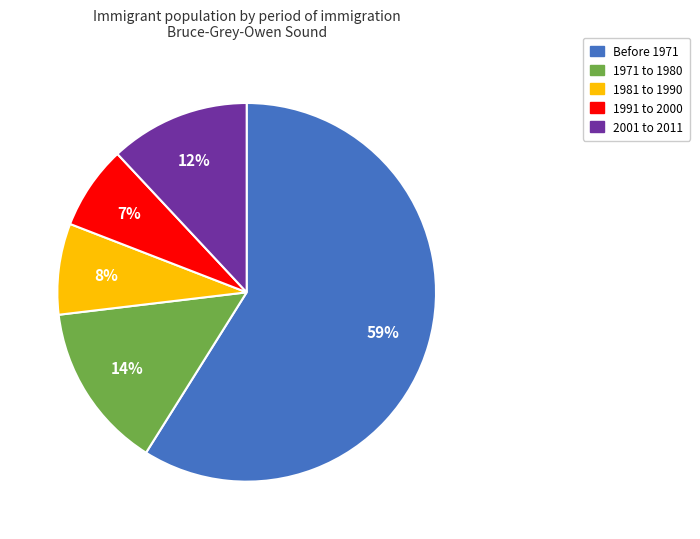

Does any single category account for the majority?

Yes